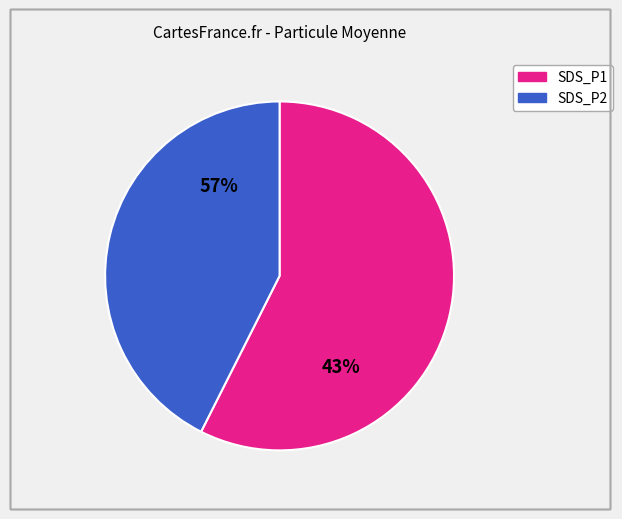

The SDS_P1 slice represents 51% of the pie. True or false?

False